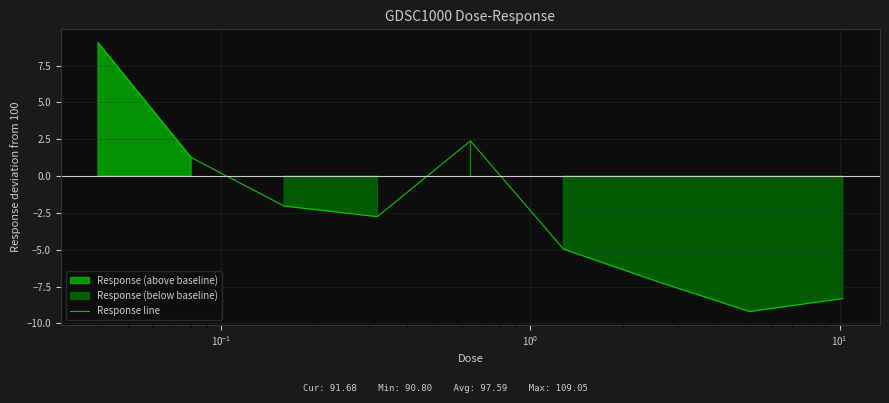

How many negative values are there?

6